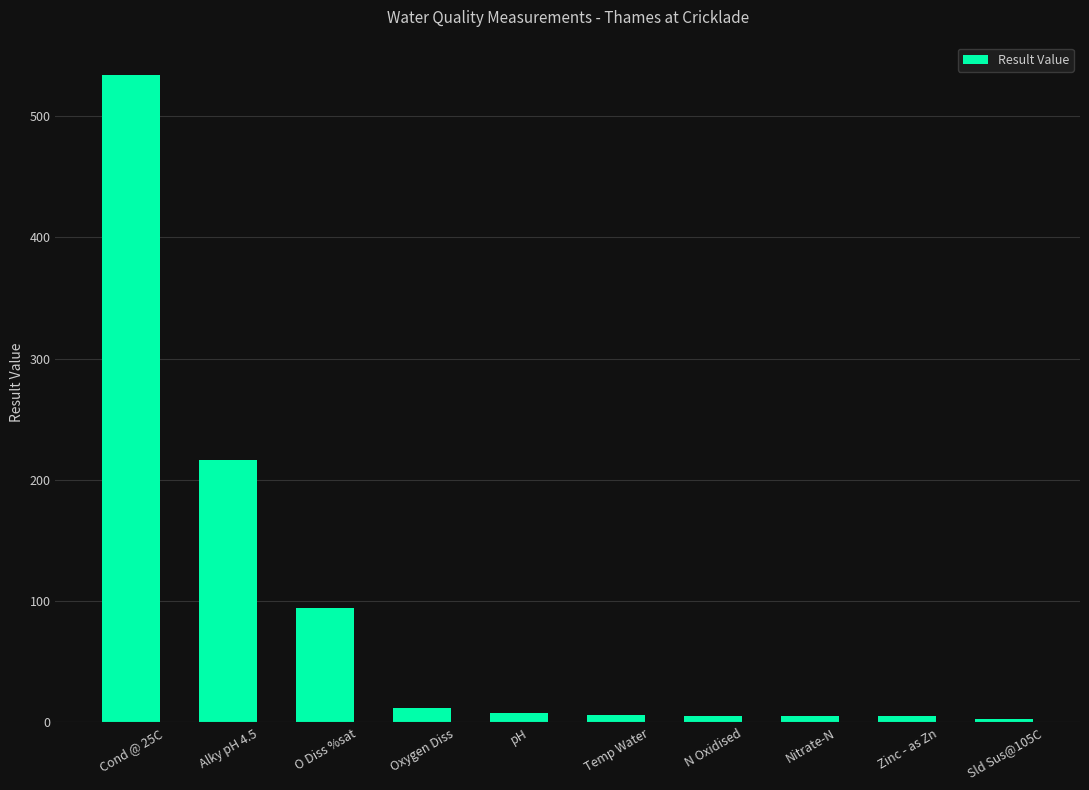

Where is the data nearest to the value 268?

Alky pH 4.5